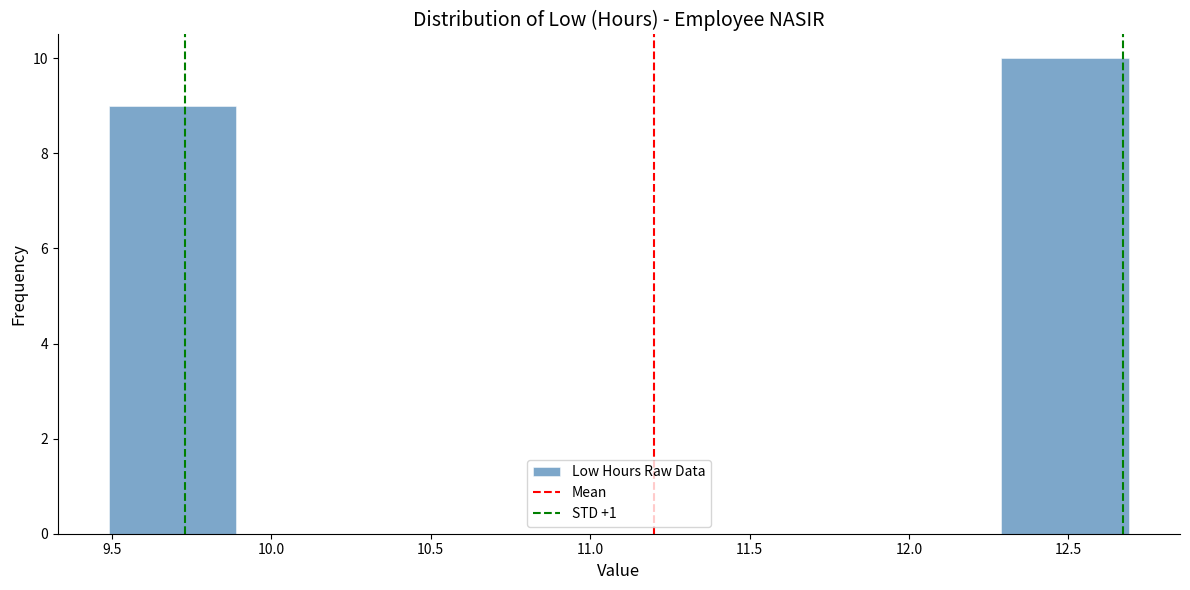

How tall is the bar that spans 12.29 to 12.69 on the x-axis? Neither the bar edges nor the heights are printed on the chart, so give them approximately, as read against the axes.

10